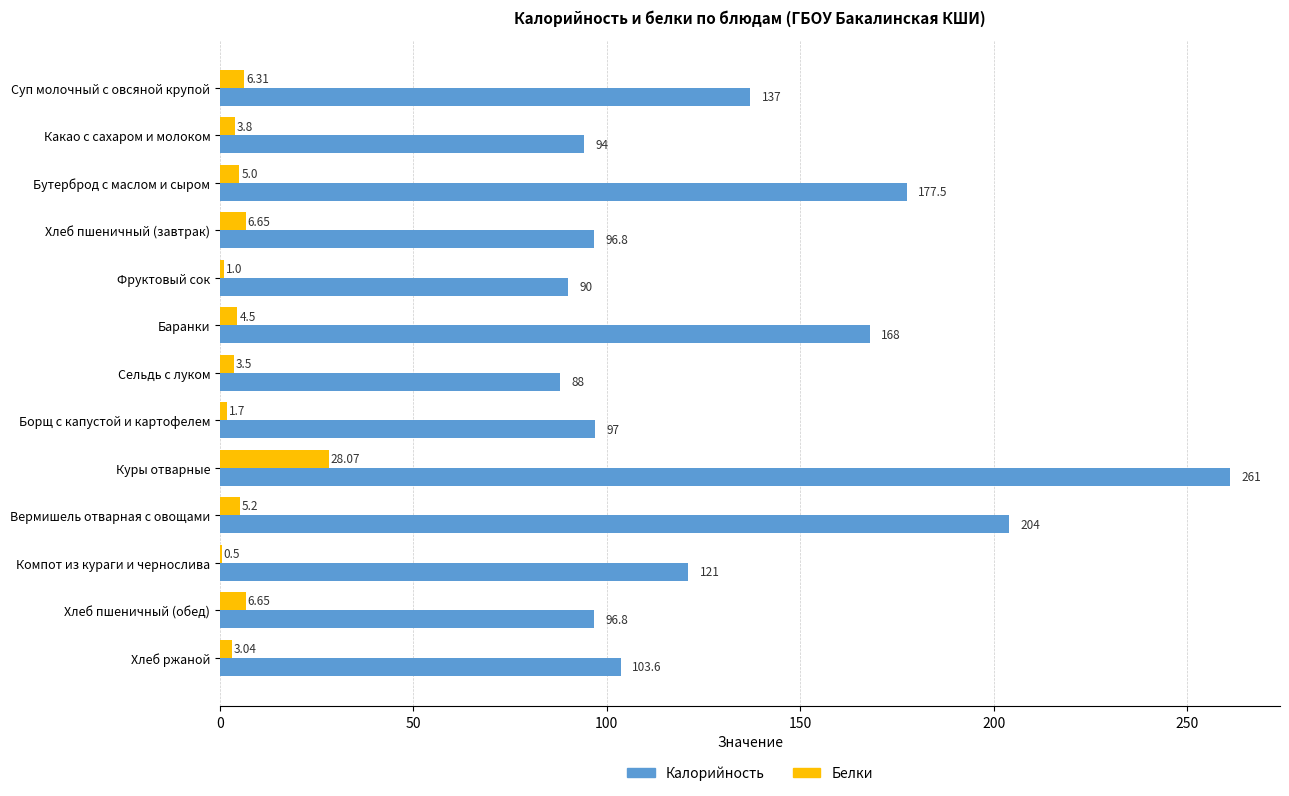

What is the total value across all series at Бутерброд с маслом и сыром?

182.5